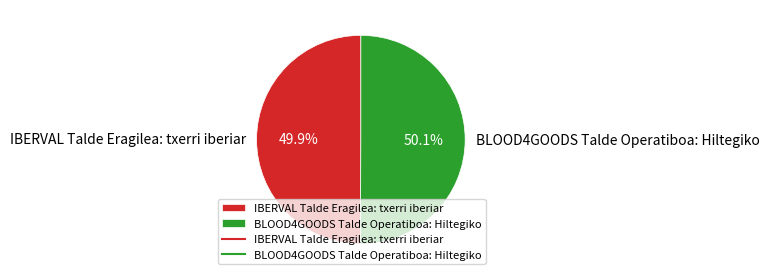

Do IBERVAL Talde Eragilea: txerri iberiar and BLOOD4GOODS Talde Operatiboa: Hiltegiko together represent more than half of the pie?

Yes